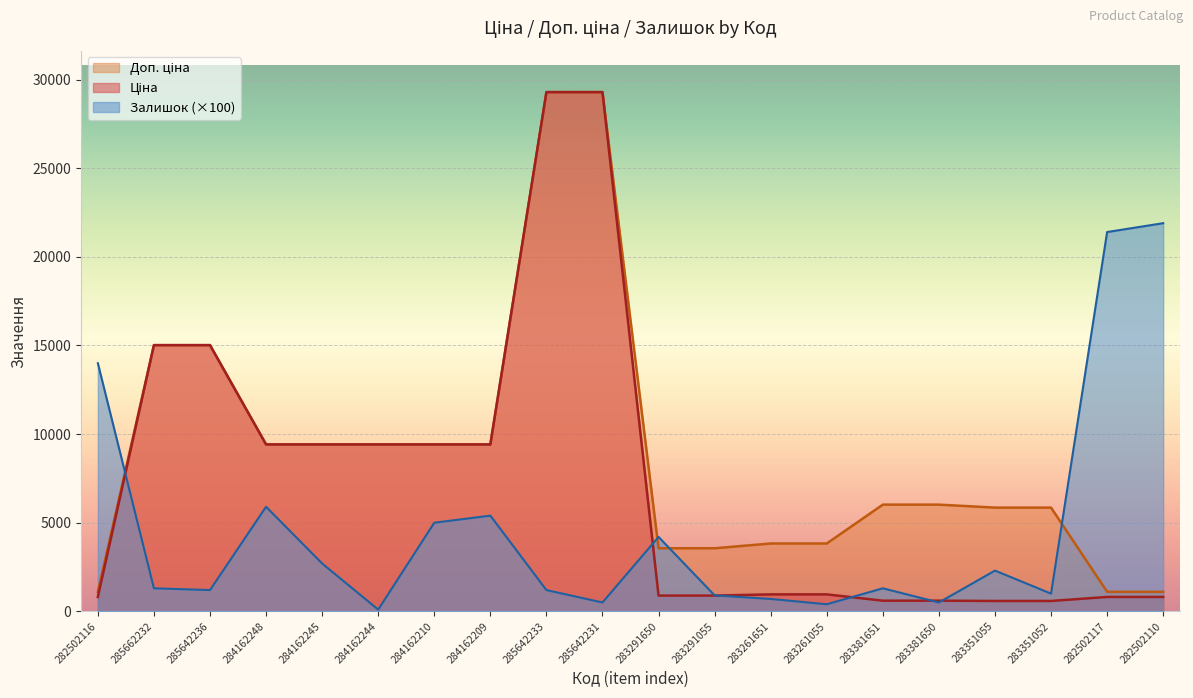

Between 285662232 and 283351052, which series saw the biggest shift?

Ціна